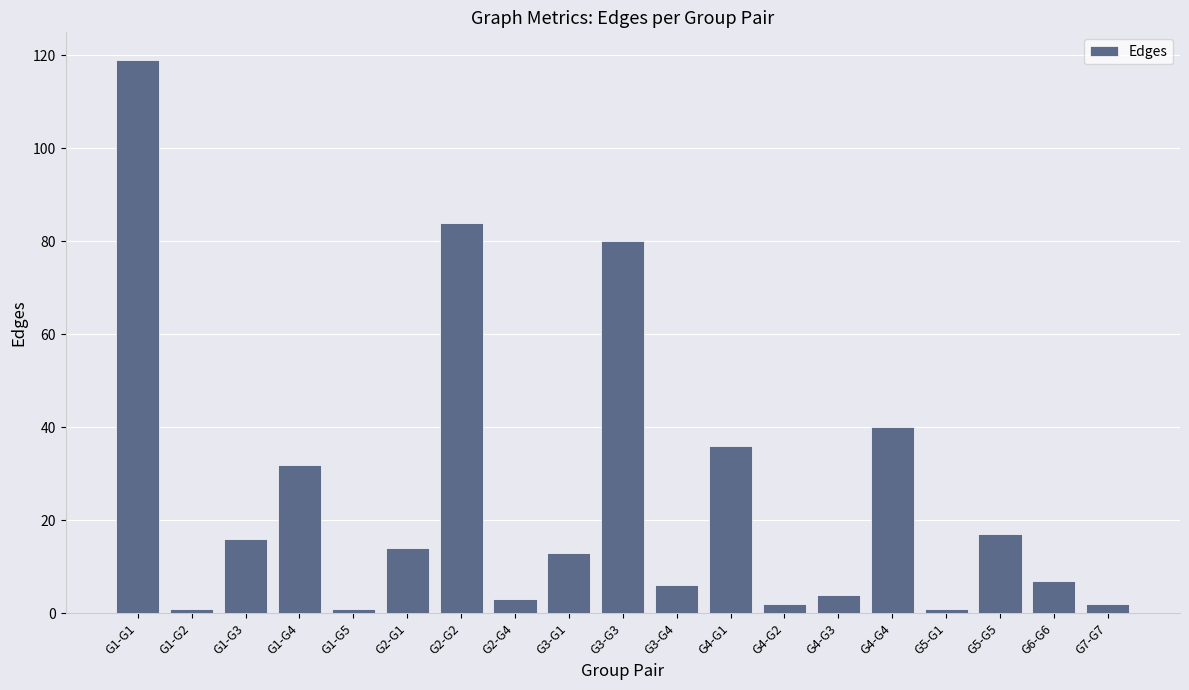

What is the value of the 2nd bar from the left?

1